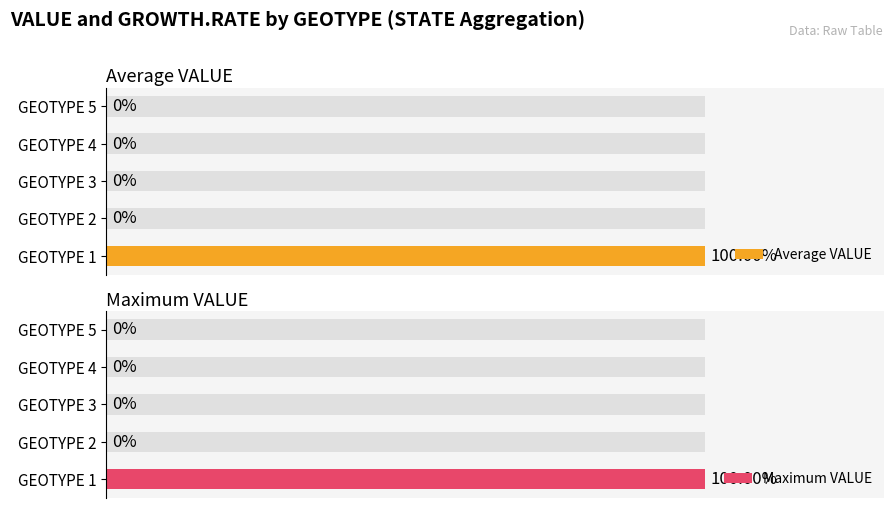

Is the value of Average VALUE at GEOTYPE 5 greater than the value of Maximum VALUE at GEOTYPE 5?

No